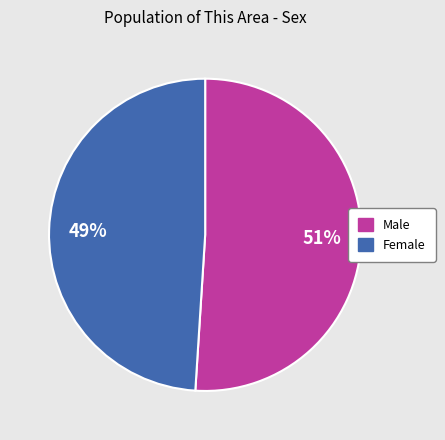

Count the number of slices in the pie.

2